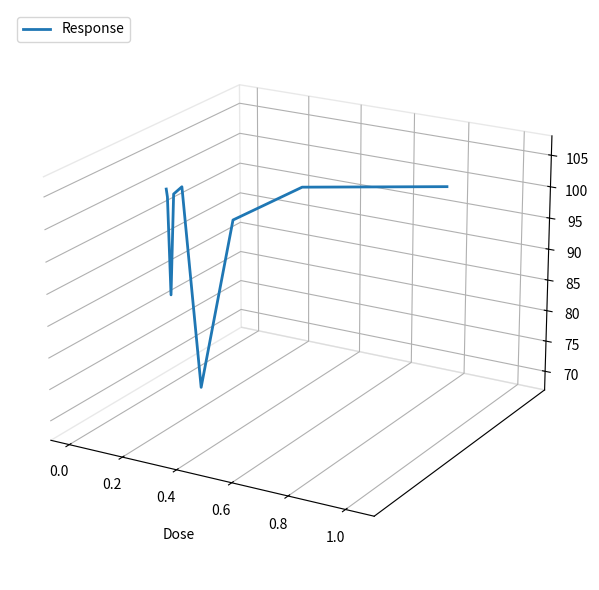

Does the chart display data point markers on the line(s)?

No